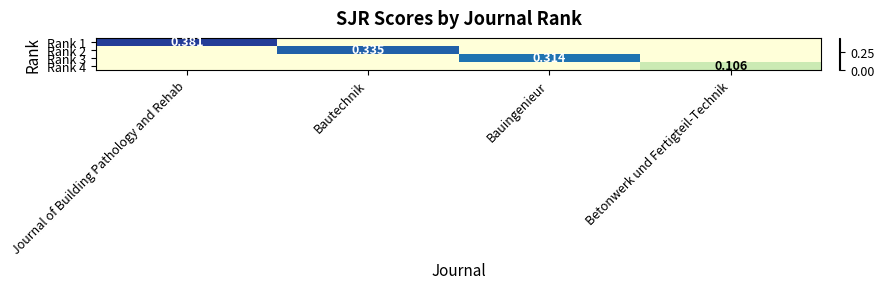

Which category has the highest value in the Rank 3 series?

Bauingenieur